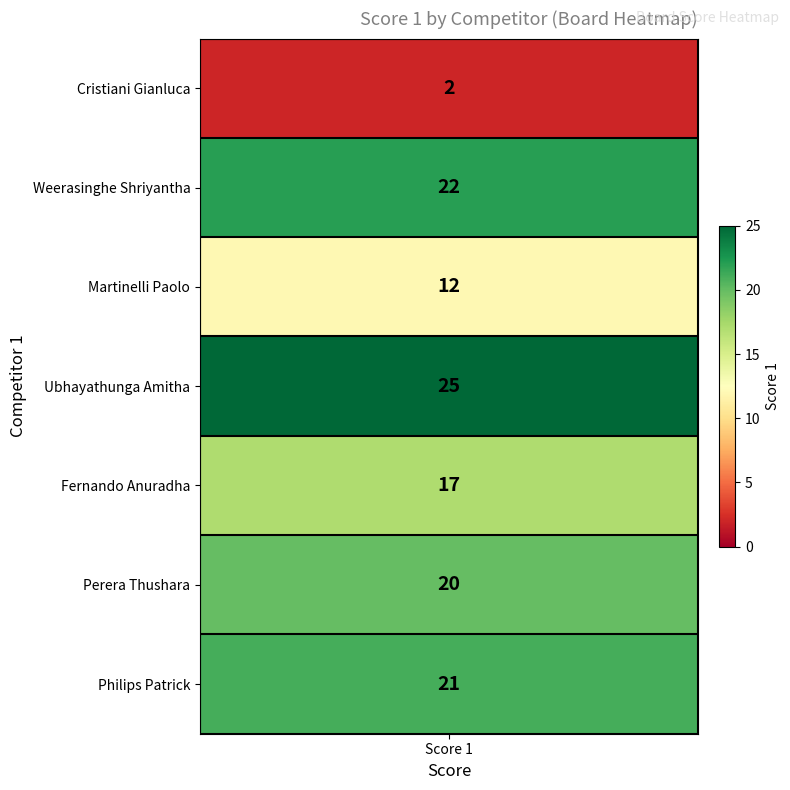

Which has a higher value, 3 or 6?

3